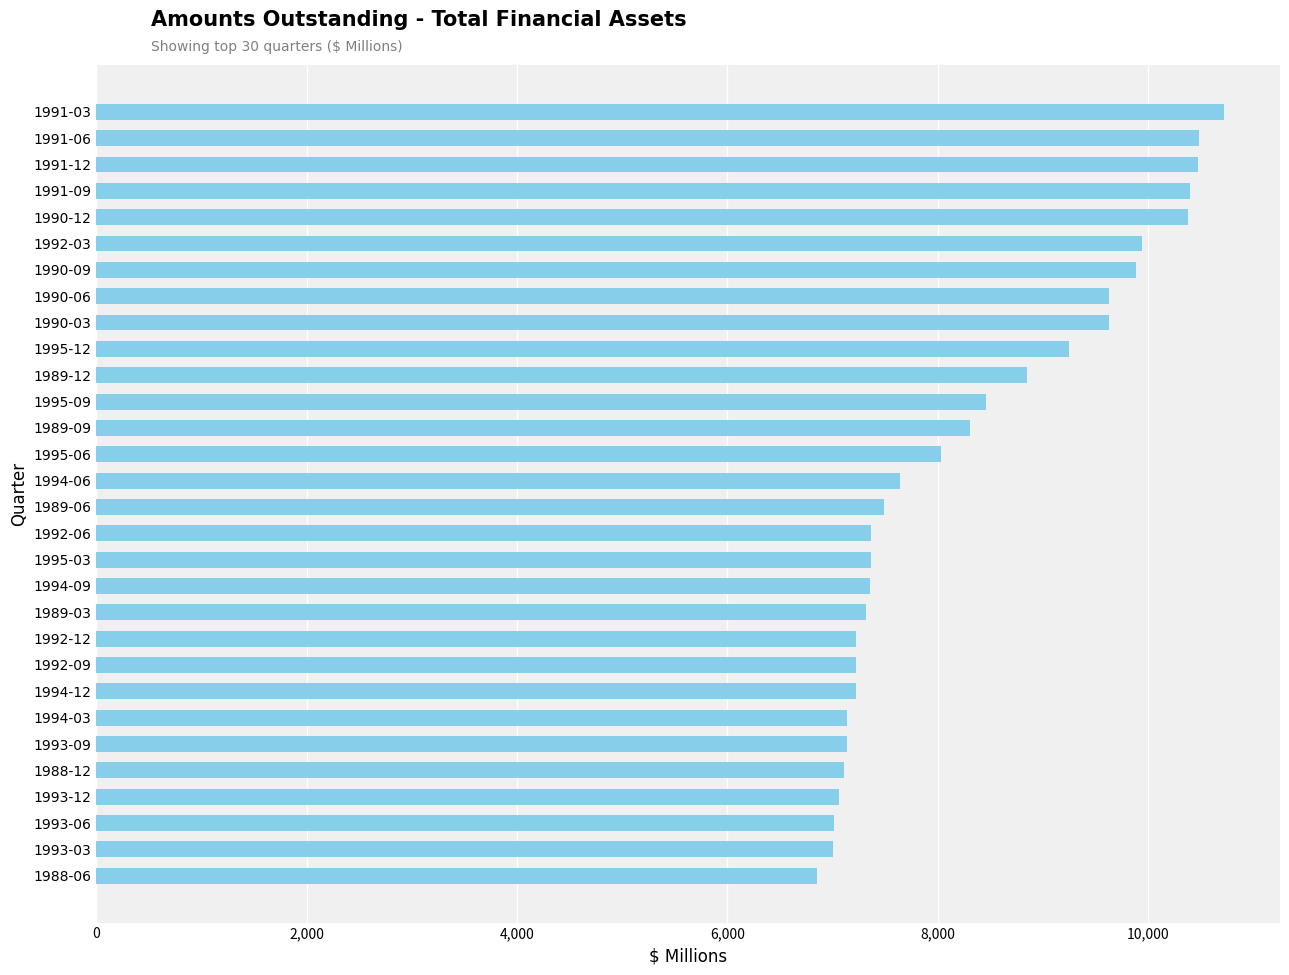

Which has a higher value, 1991-09 or 1992-03?

1991-09